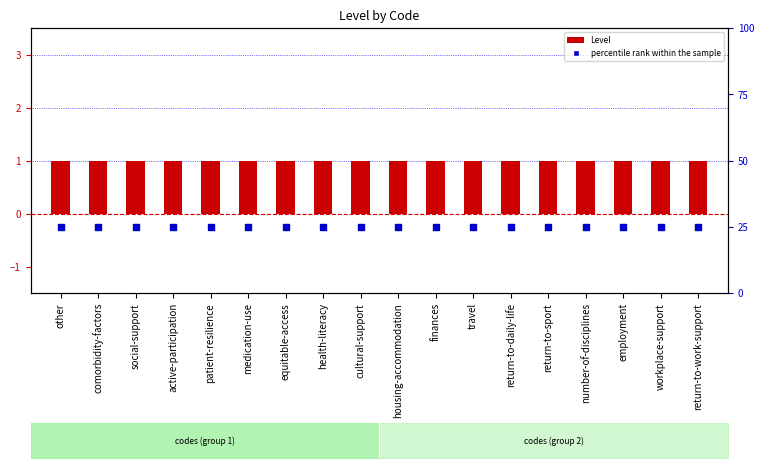

What is the total value across all series at active-participation?

26